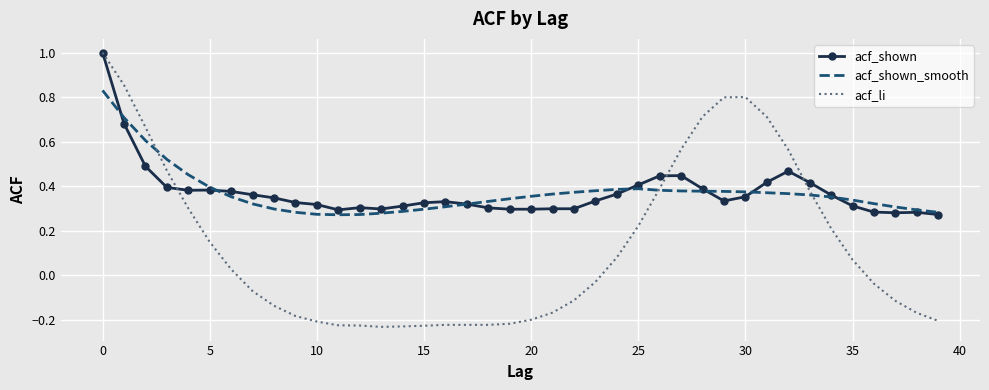

Which series has the widest spread of values?

acf_li